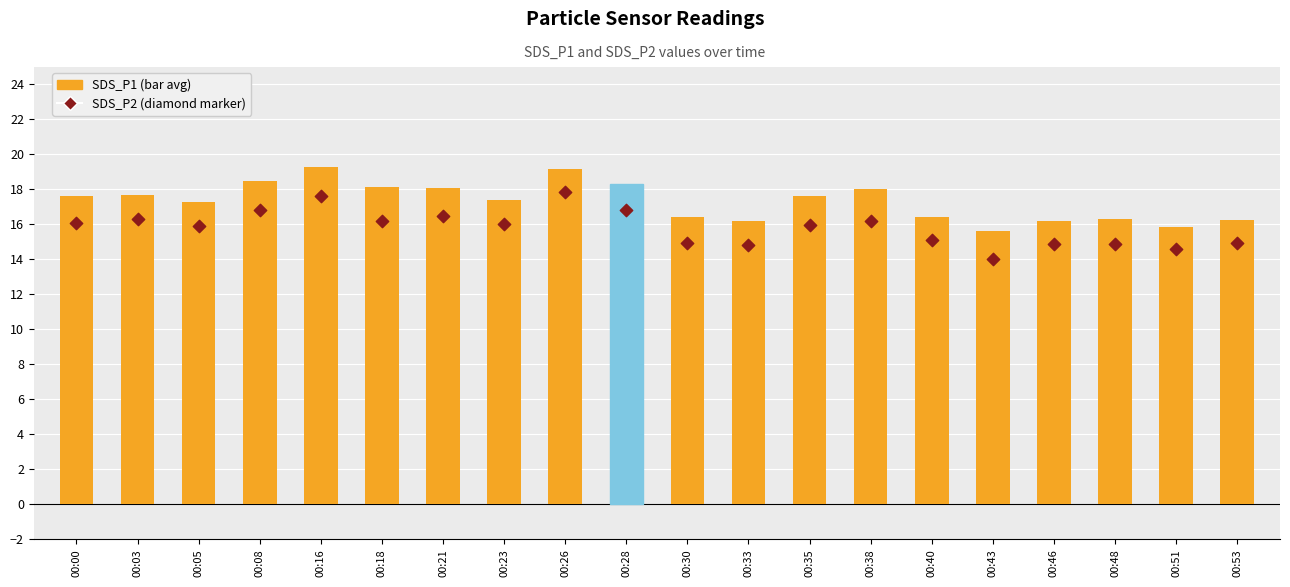

Which series reaches the maximum Y coordinate?

SDS_P1 (bar)